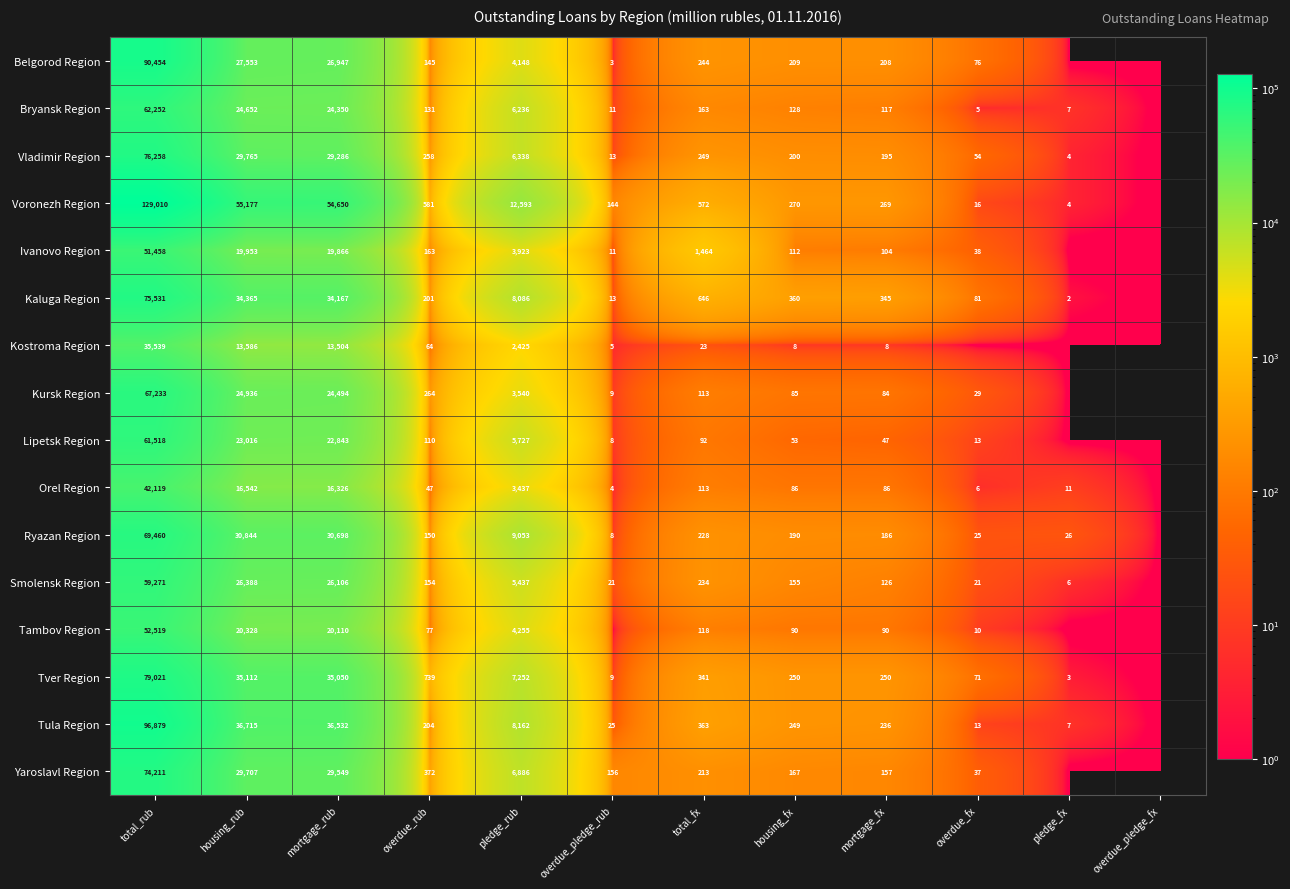

Which has a higher value, overdue_fx or overdue_pledge_fx?

overdue_fx